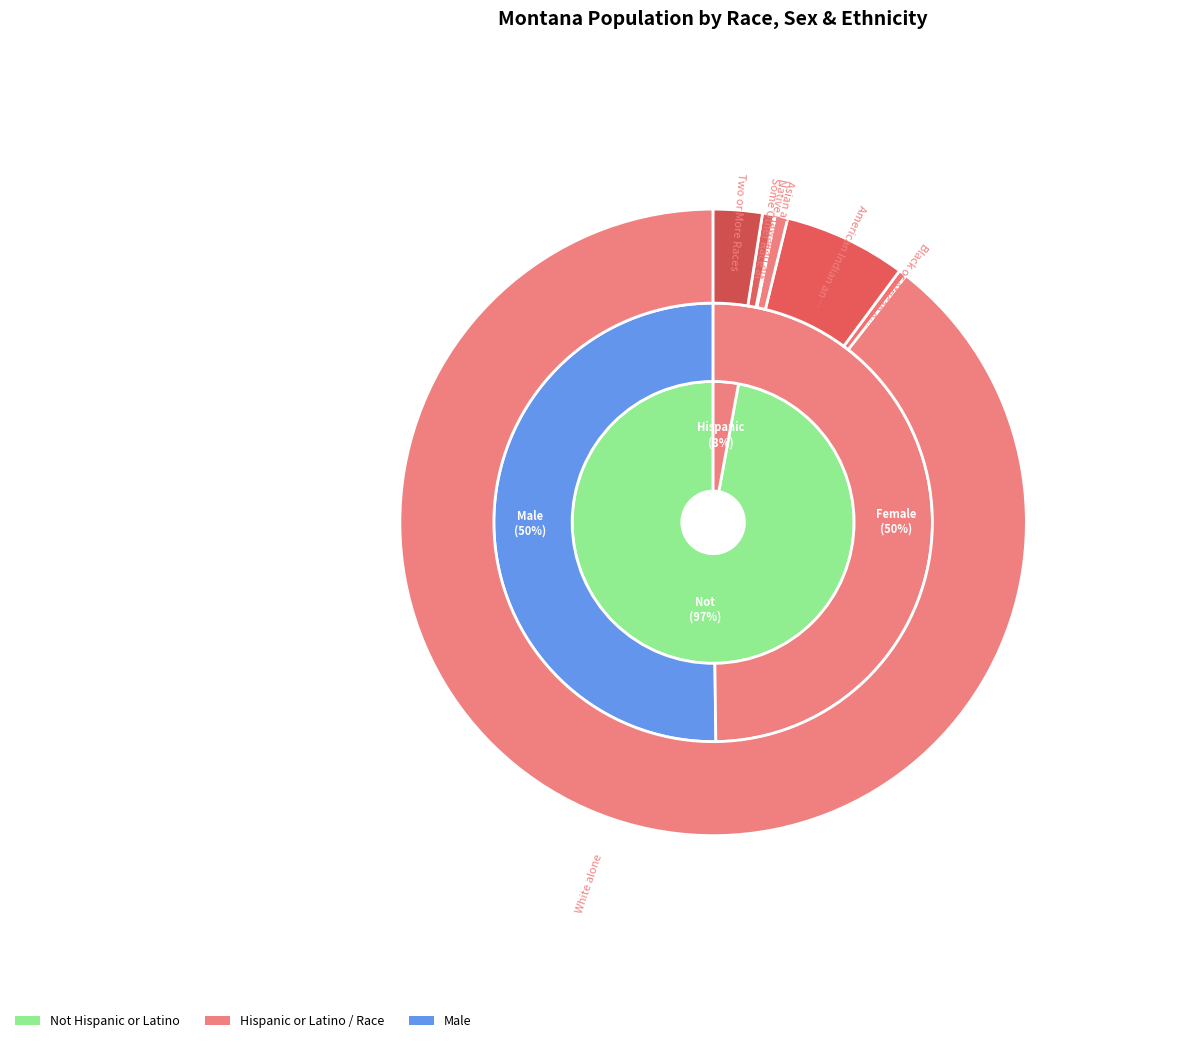

Is it true that Asian alone is 0% of the pie?

True